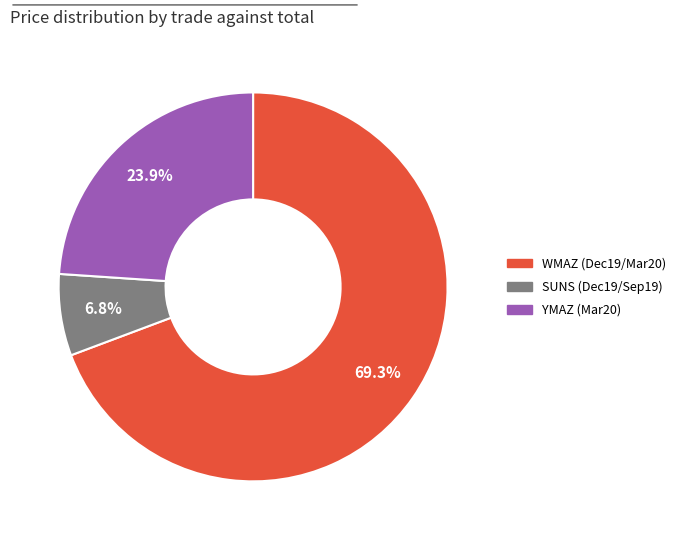

Does any single category account for the majority?

Yes